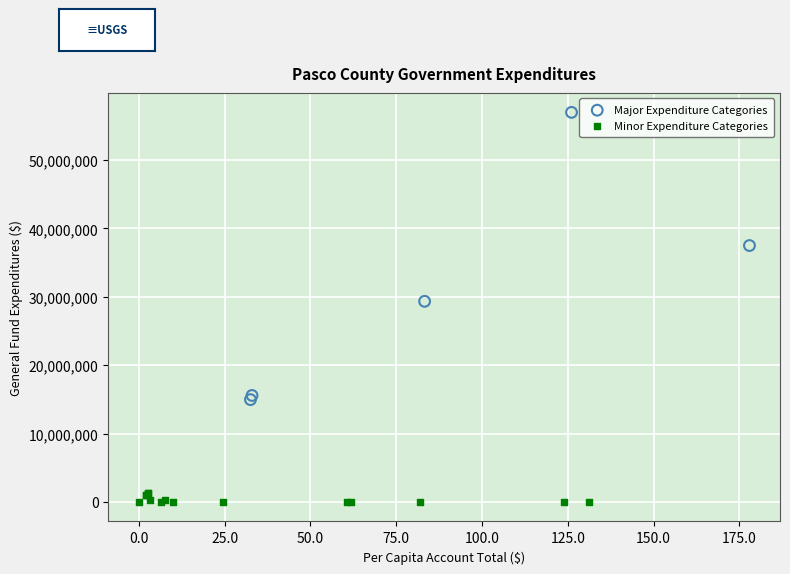

Which series contains the highest Y value?

Major Expenditure Categories